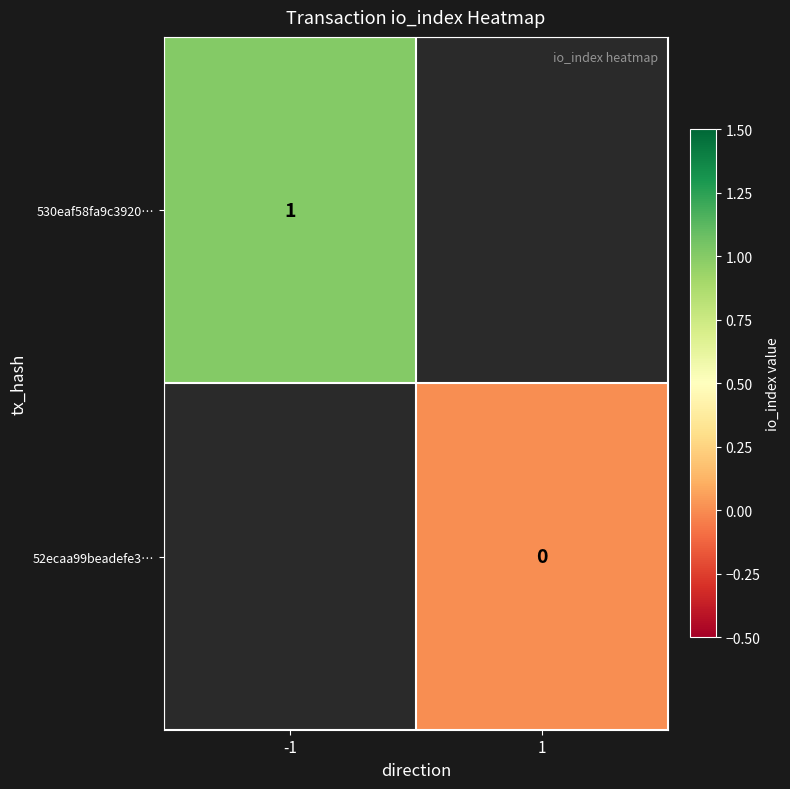

What is the maximum value shown in the chart?

1.0